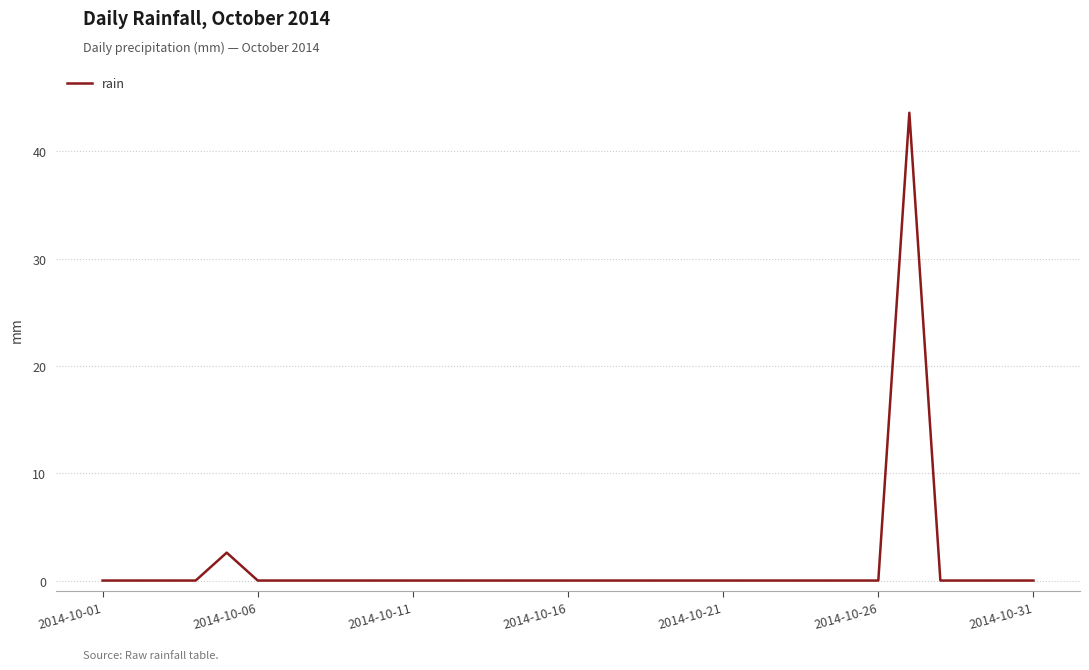

What is the maximum value shown in the chart?

43.6